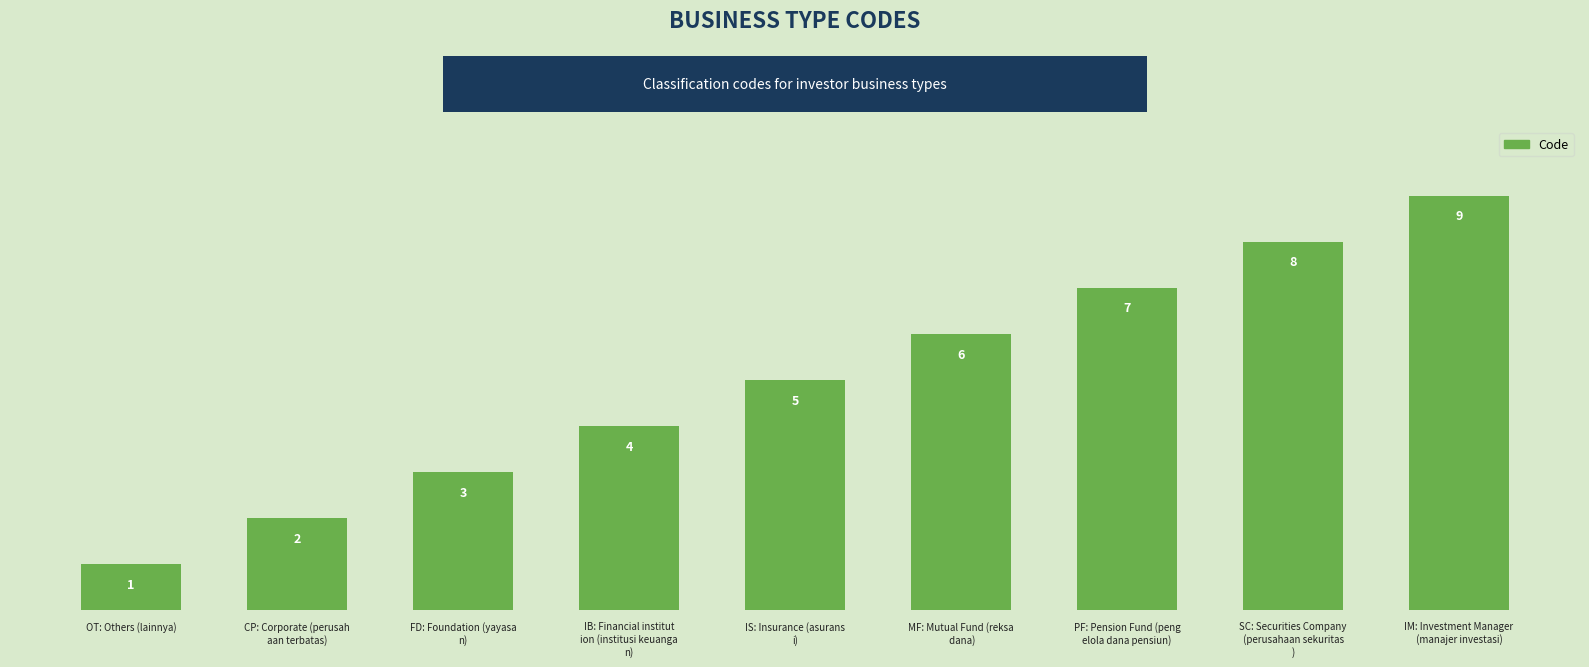

Does the chart contain stacked bars?

No